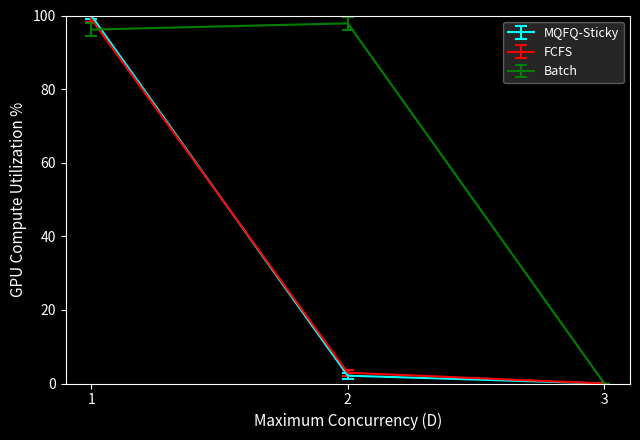

Does the chart display data point markers on the line(s)?

No